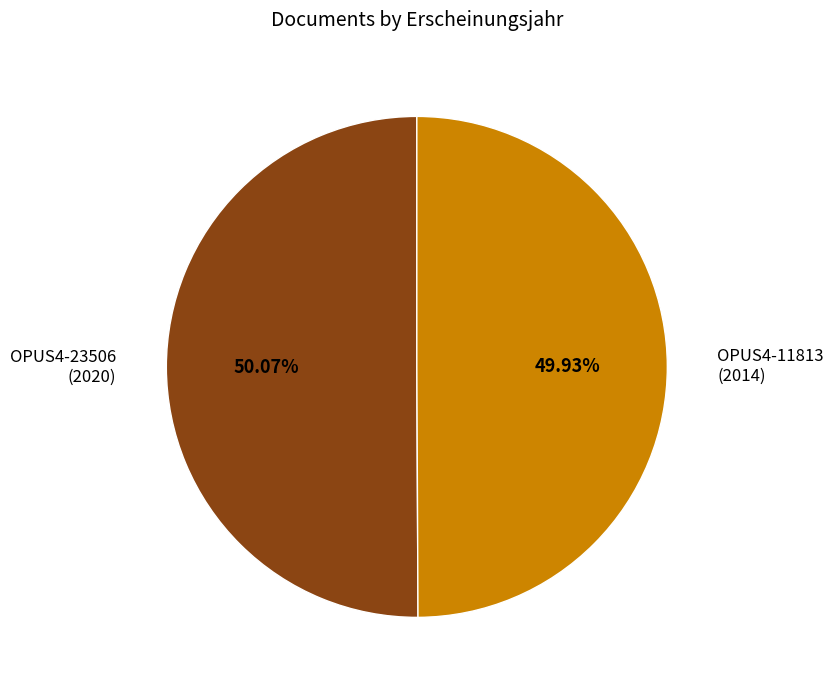

Is the sum of OPUS4-11813 (2014) and OPUS4-23506 (2020) greater than half?

Yes